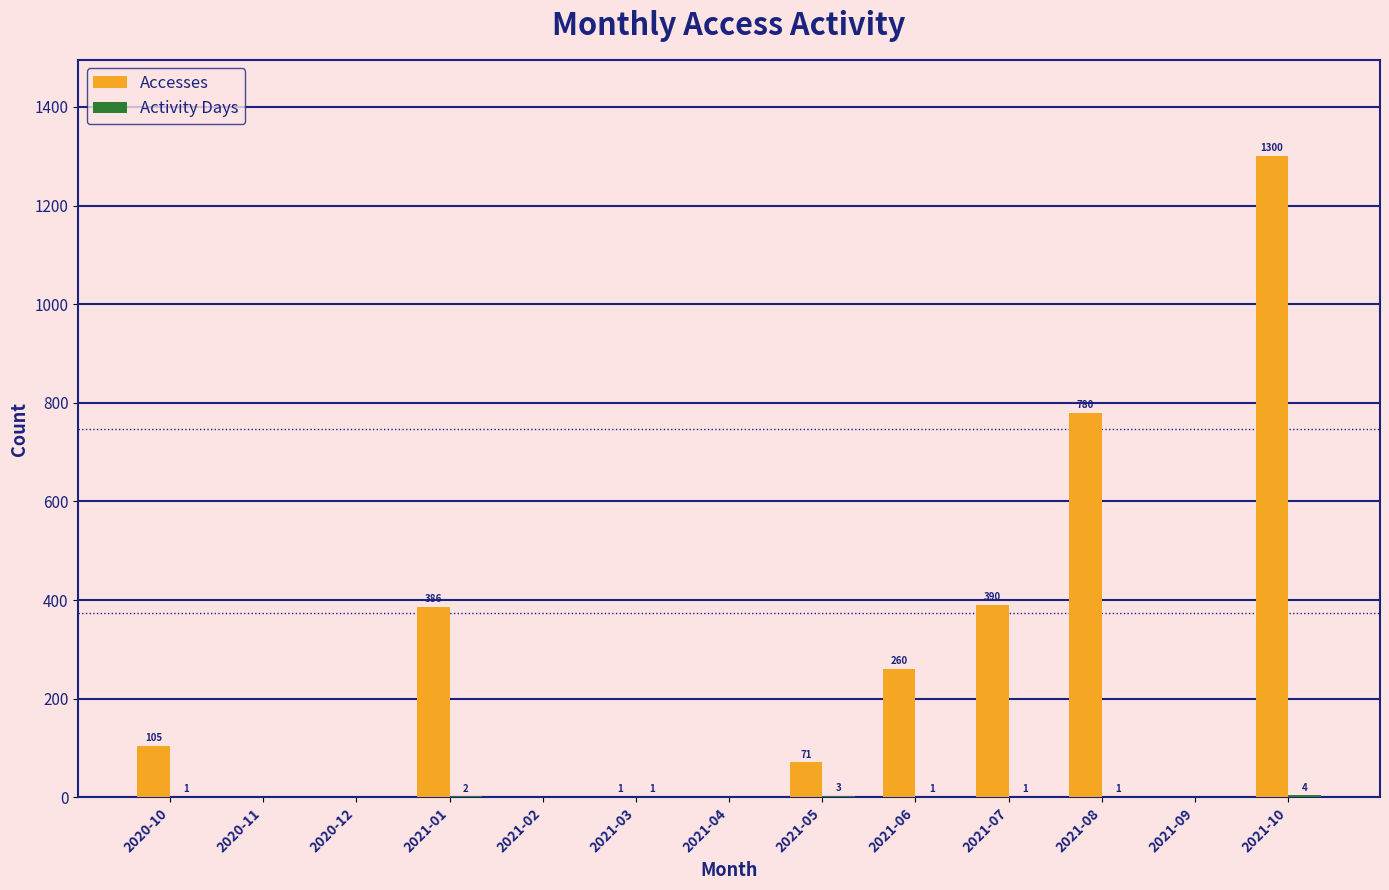

Between 2021-02 and 2021-06, which series saw the biggest shift?

Accesses